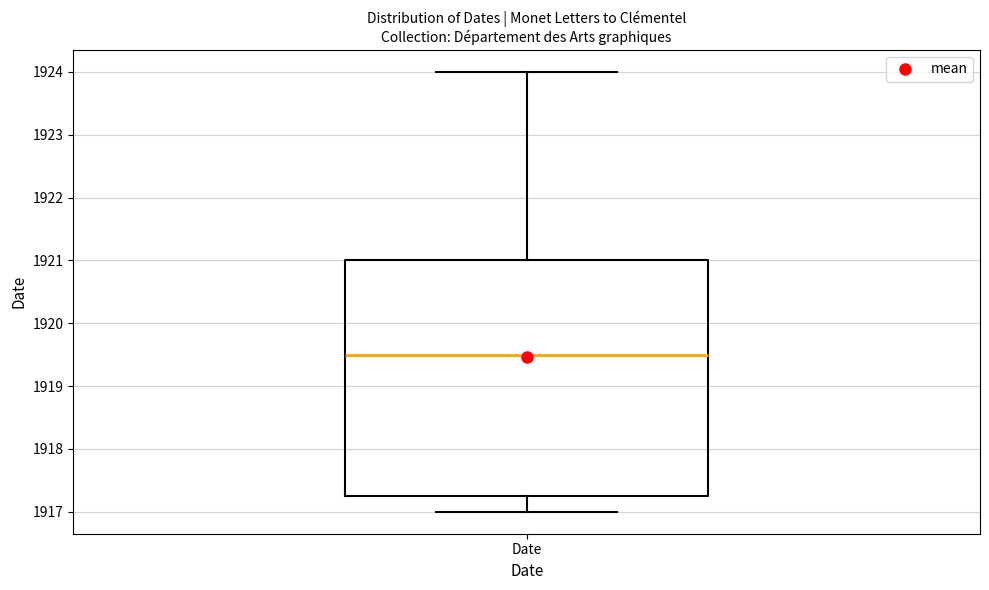

Transcribe this box plot: give where the median line is, the range the box spans, and where the two whiskers end, as read against the y-axis. The values are not printed on the chart, so give them approximately, as read against the axis.

median 1919.5, box 1917.3 to 1921.0, whiskers 1917.0 to 1924.0